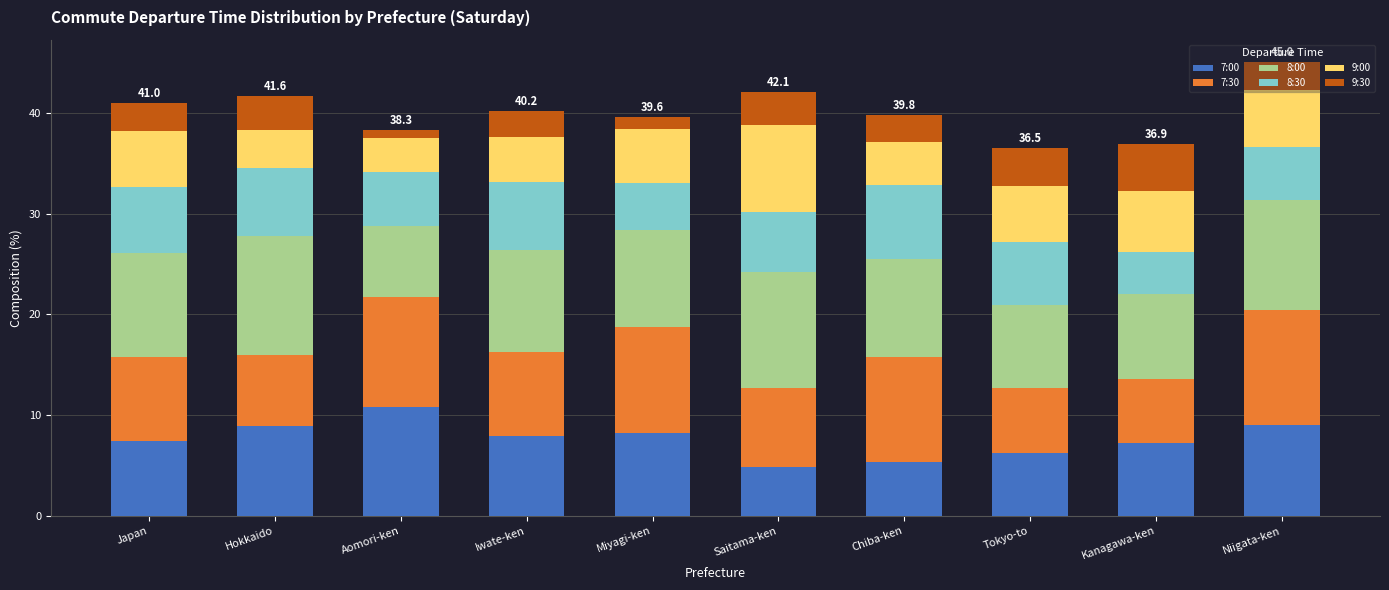

How many bars are there in total?

10